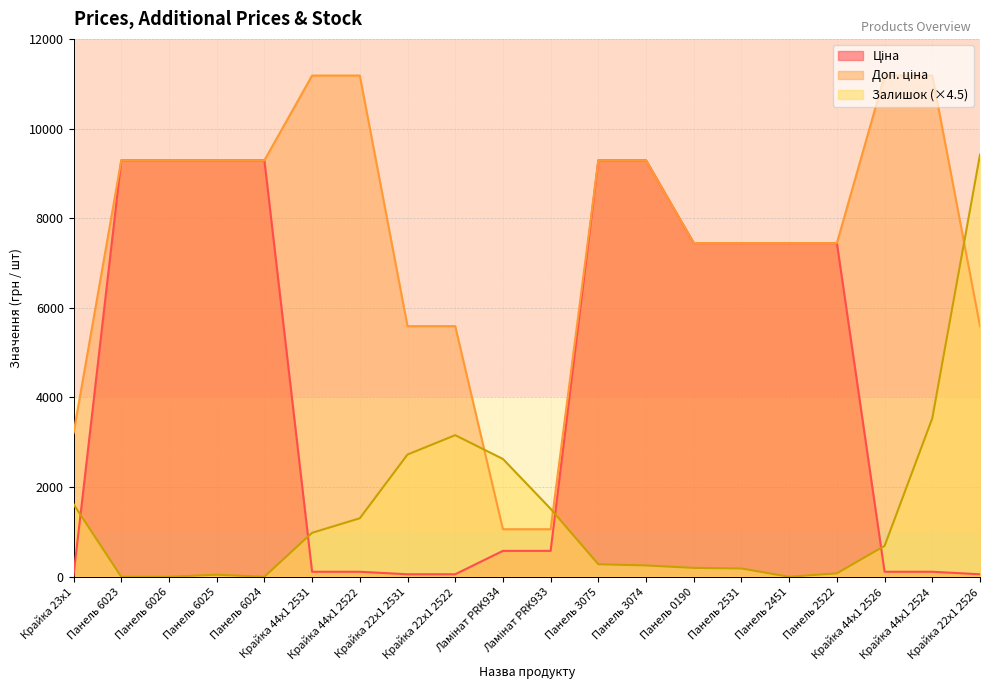

At which label is Доп. ціна closest to 6121?

Крайка 22x1 2531